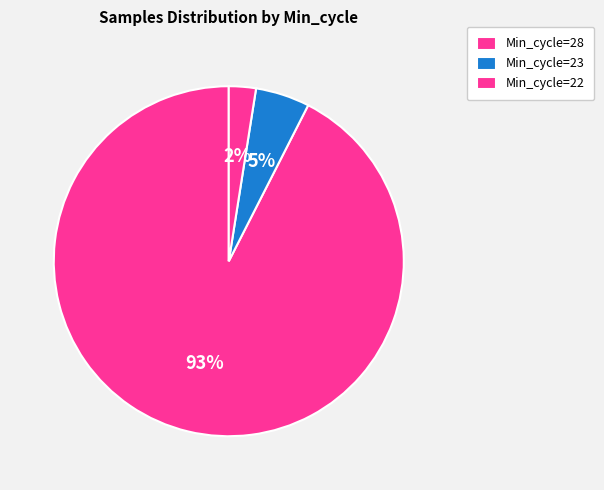

Count the number of slices in the pie.

3